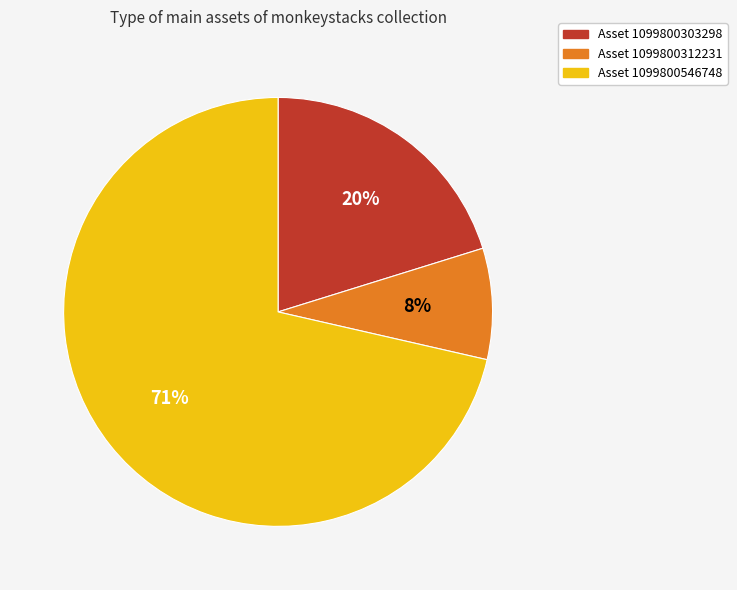

To the nearest percent, what is the average slice percentage?

33%